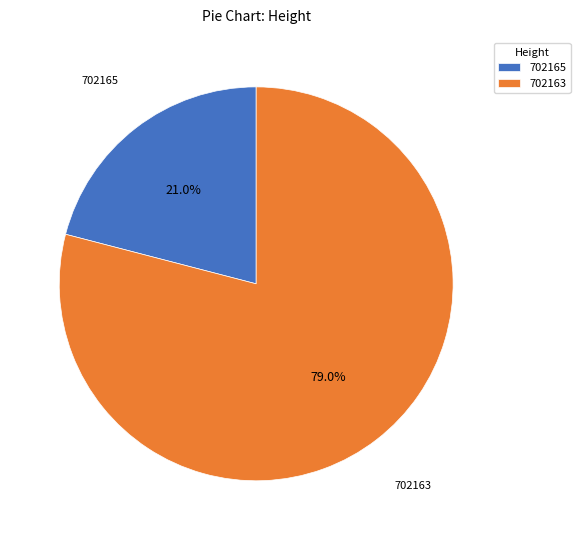

The 702165 slice represents 36% of the pie. True or false?

False